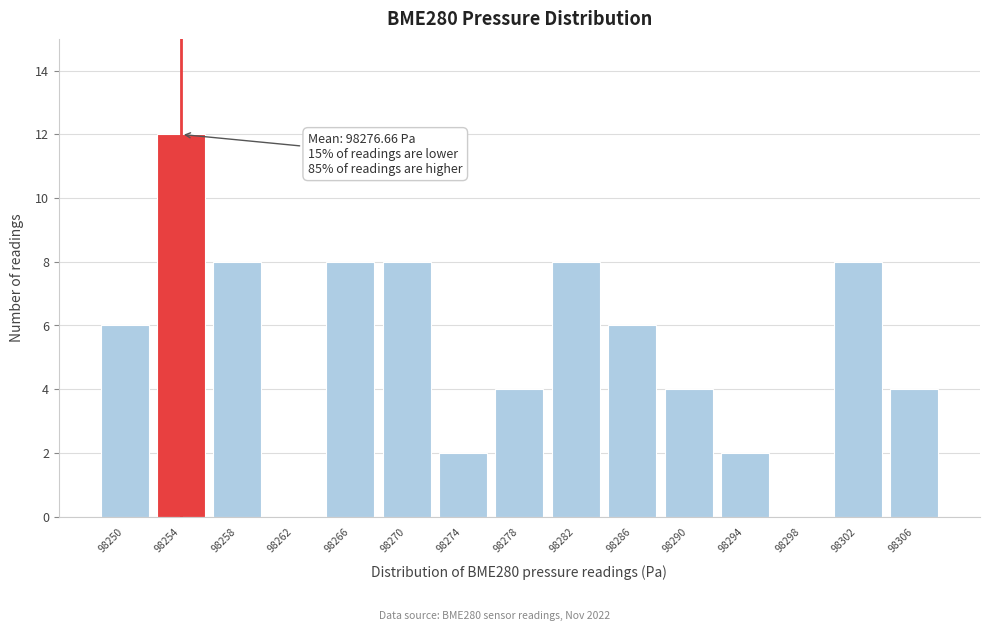

Reading left to right, list all the values displayed in this chart.

98250=6	98254=12	98258=8	98262=0	98266=8	98270=8	98274=2	98278=4	98282=8	98286=6	98290=4	98294=2	98298=0	98302=8	98306=4